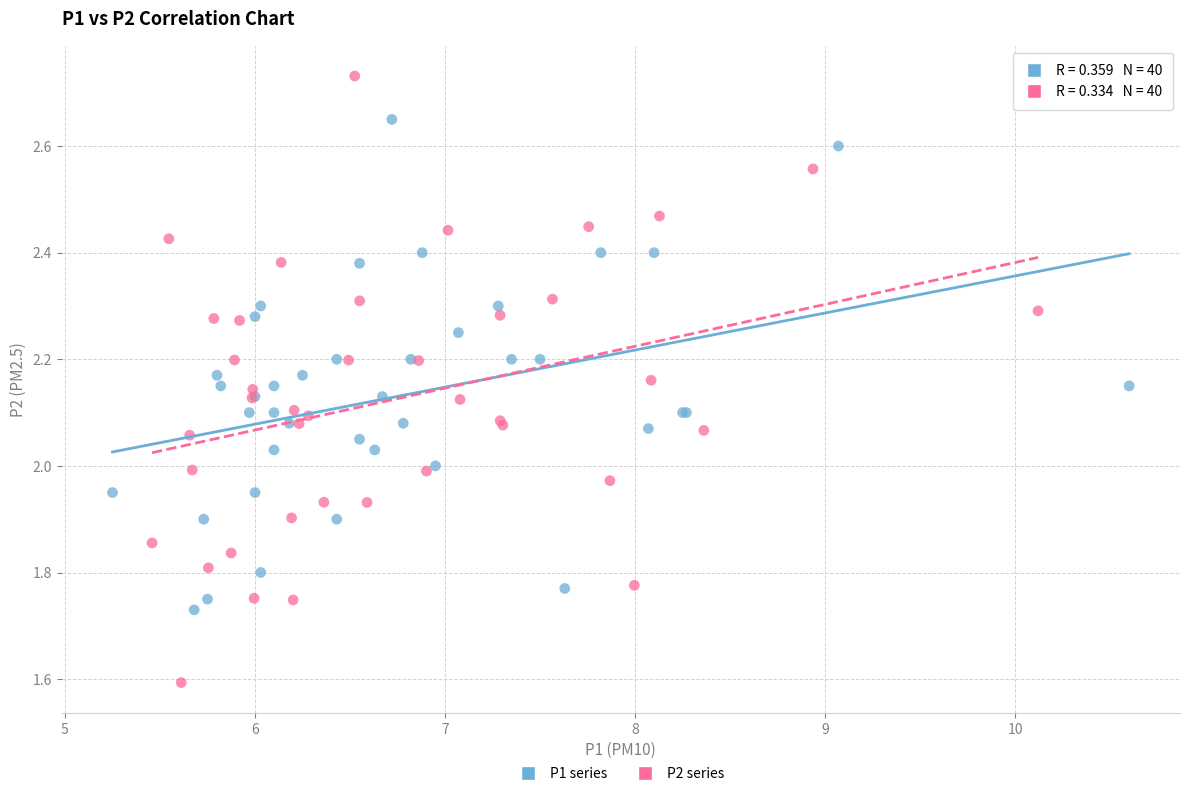

What are all the series names shown in the legend?

P1 series, P2 series